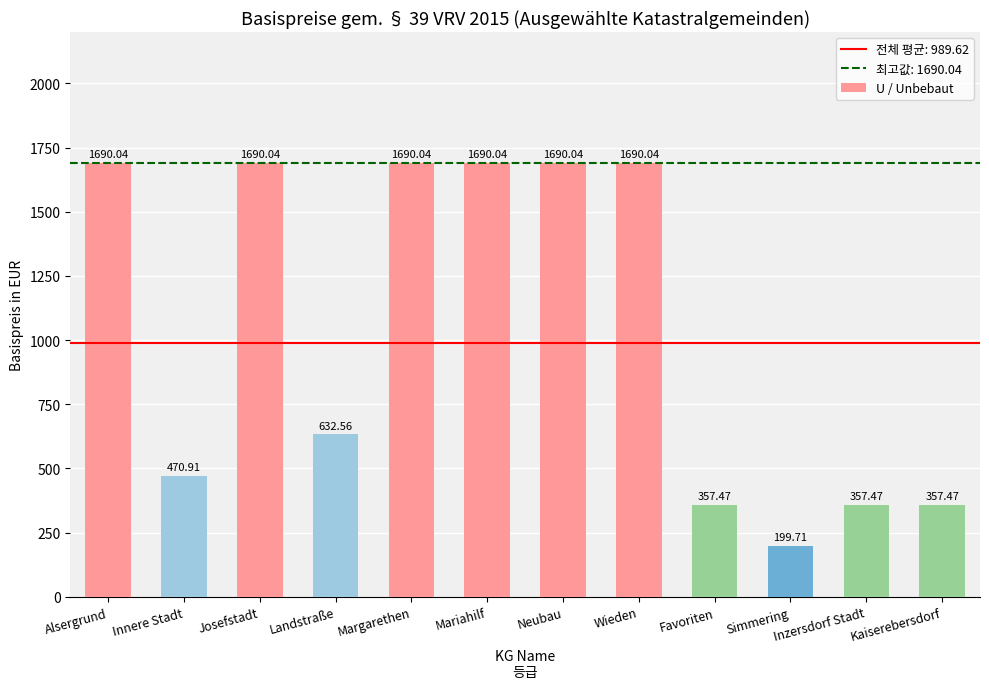

Reading left to right, what are all the values shown in this chart?

Alsergrund=1690.0	Innere Stadt=470.9	Josefstadt=1690.0	Landstraße=632.6	Margarethen=1690.0	Mariahilf=1690.0	Neubau=1690.0	Wieden=1690.0	Favoriten=357.5	Simmering=199.7	Inzersdorf Stadt=357.5	Kaiserebersdorf=357.5